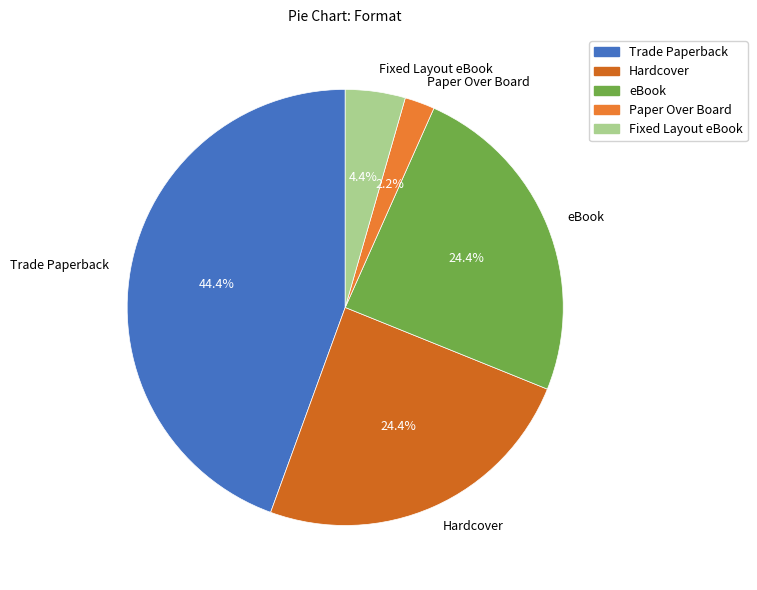

To the nearest percent, what is the average slice percentage?

20%